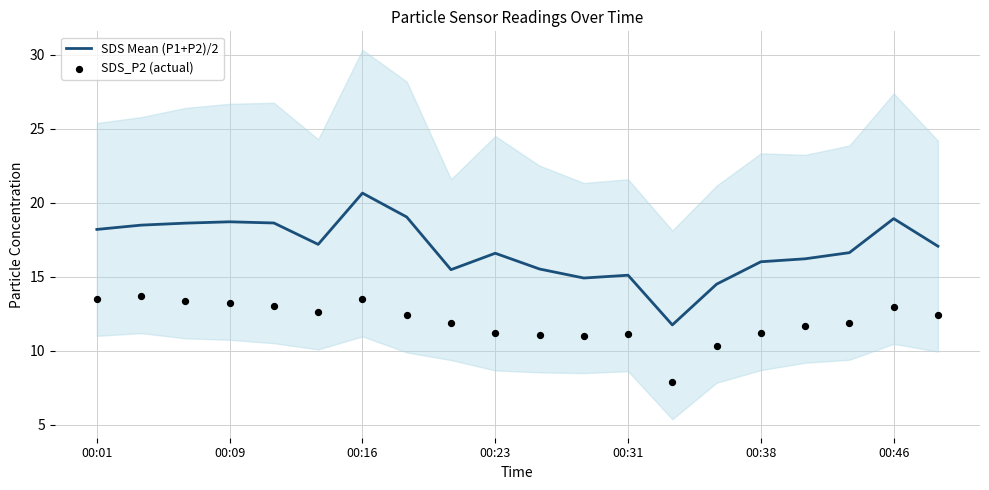

At which label does SDS Mean (P1+P2)/2 reach its peak?

00:16